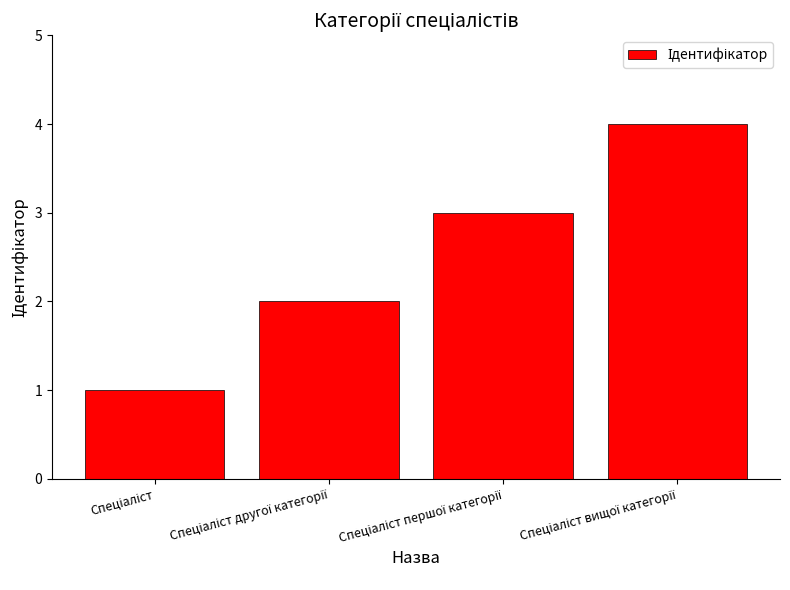

What is the difference between the maximum and minimum values?

3